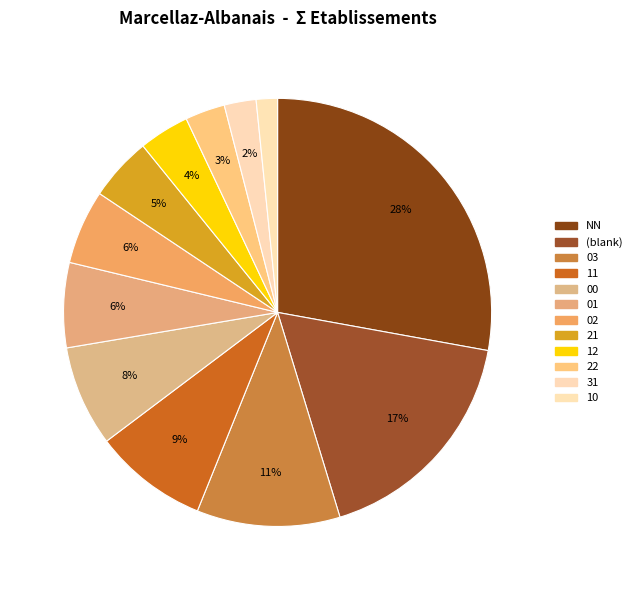

How many segments does this pie chart have?

12